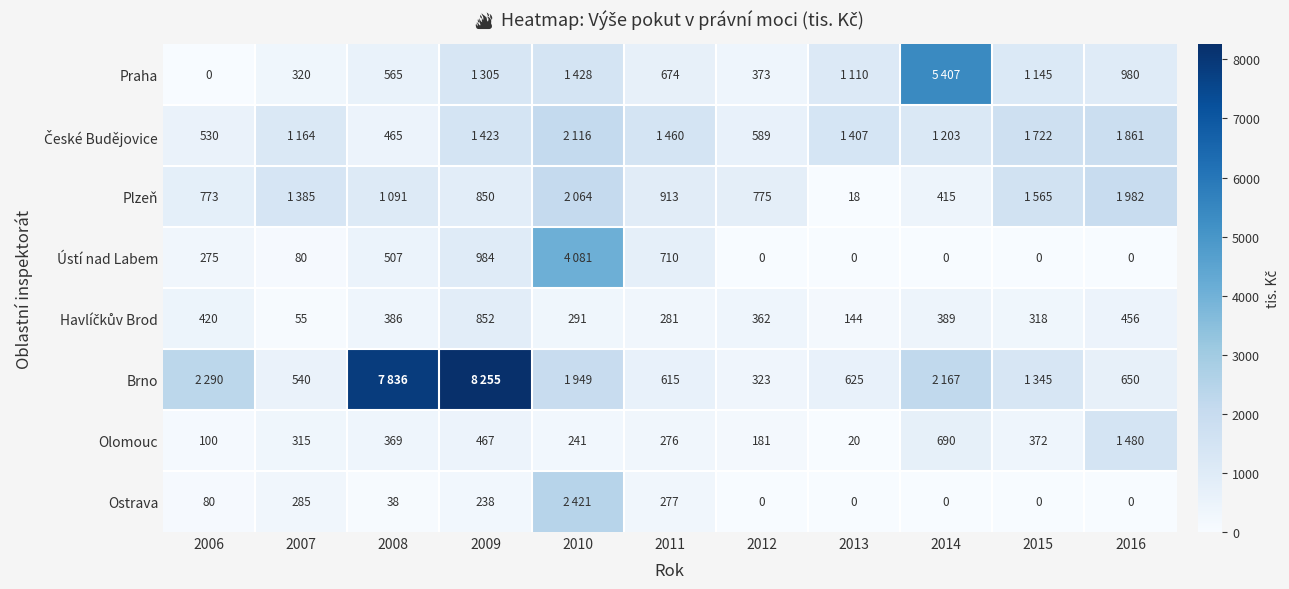

At which category is the sum across all series the highest?

2010